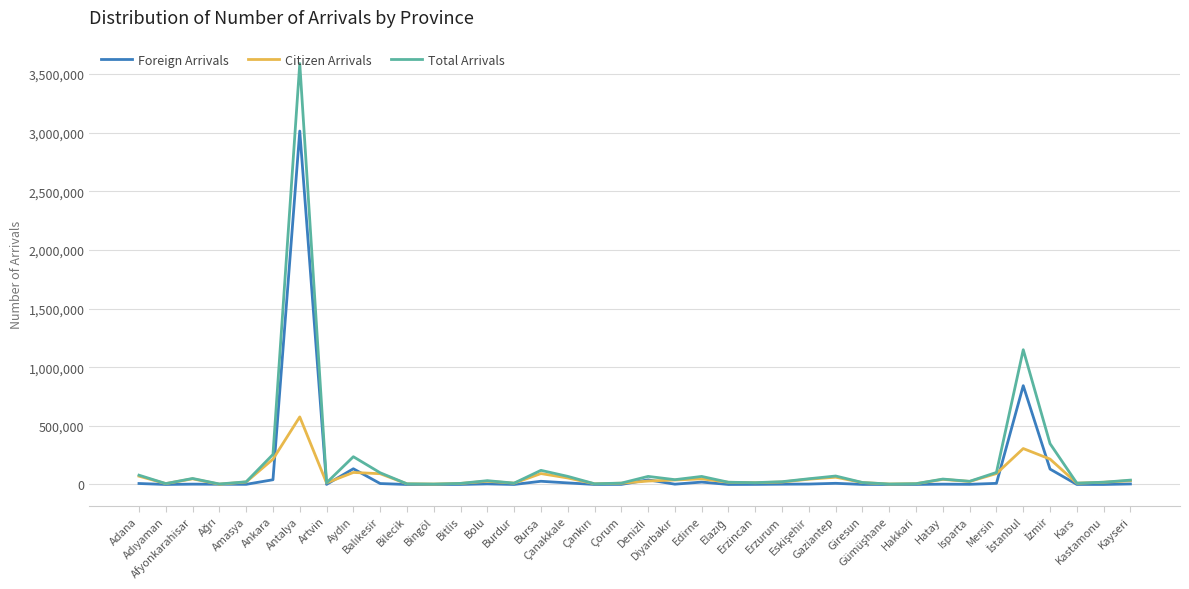

Rank the series by their maximum value, from lowest to highest.

Citizen Arrivals, Foreign Arrivals, Total Arrivals